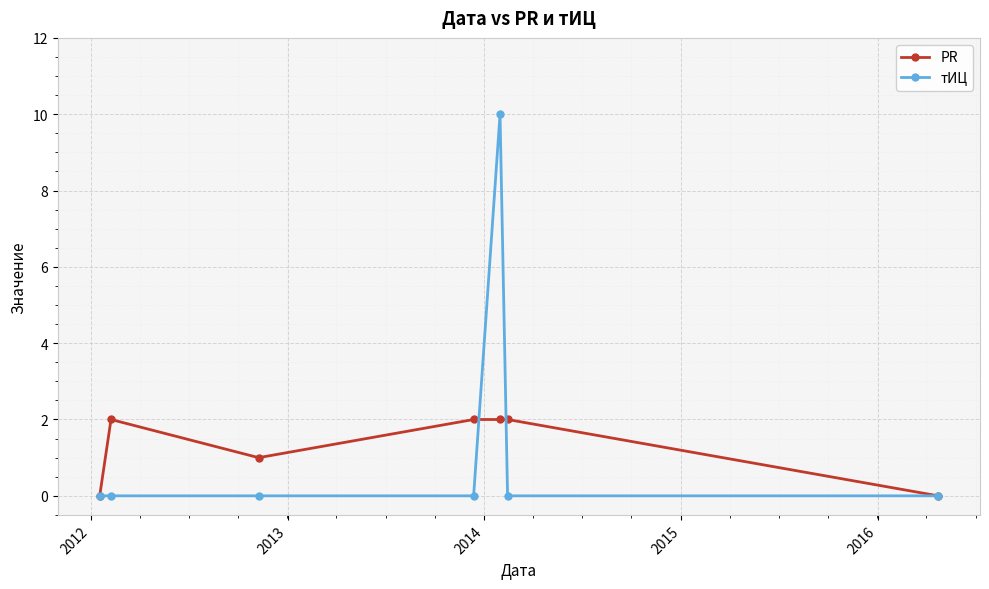

Rank the series by their maximum value, from highest to lowest.

тИЦ, PR